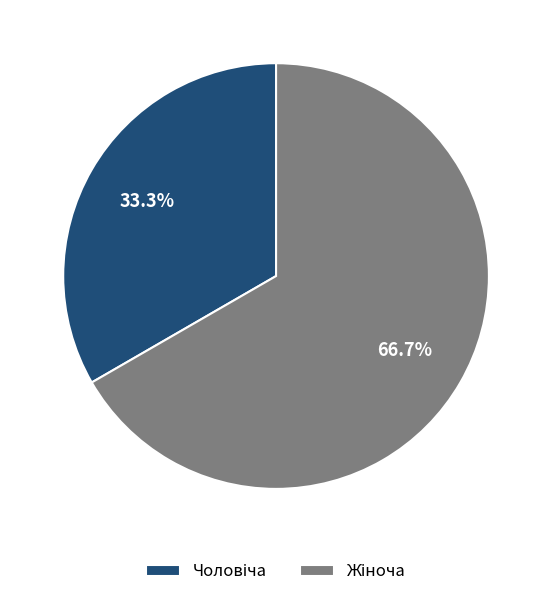

Is there any slice that represents more than half of the pie?

Yes